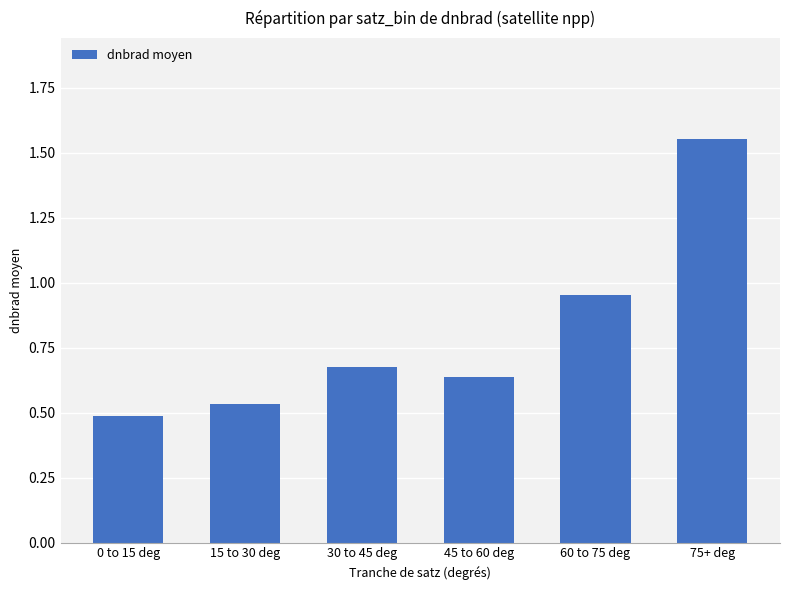

What is the label of the 5th bar from the left?

60 to 75 deg